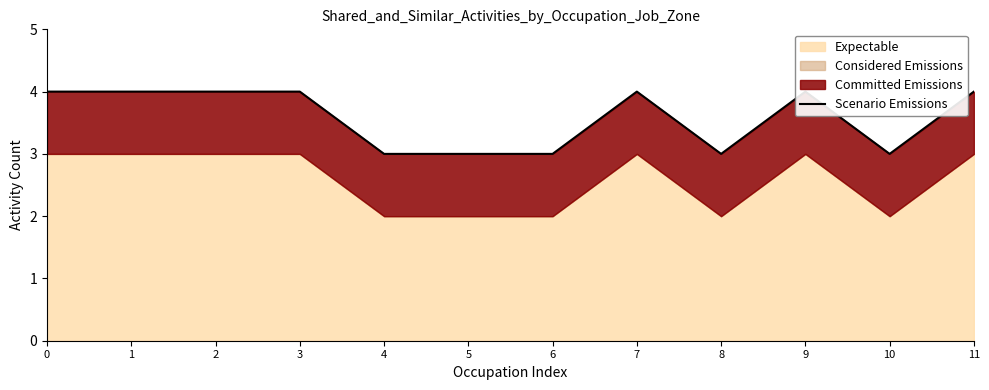

Rank the categories by value from lowest to highest.

4, 5, 6, 8, 10, 0, 1, 2, 3, 7, 9, 11